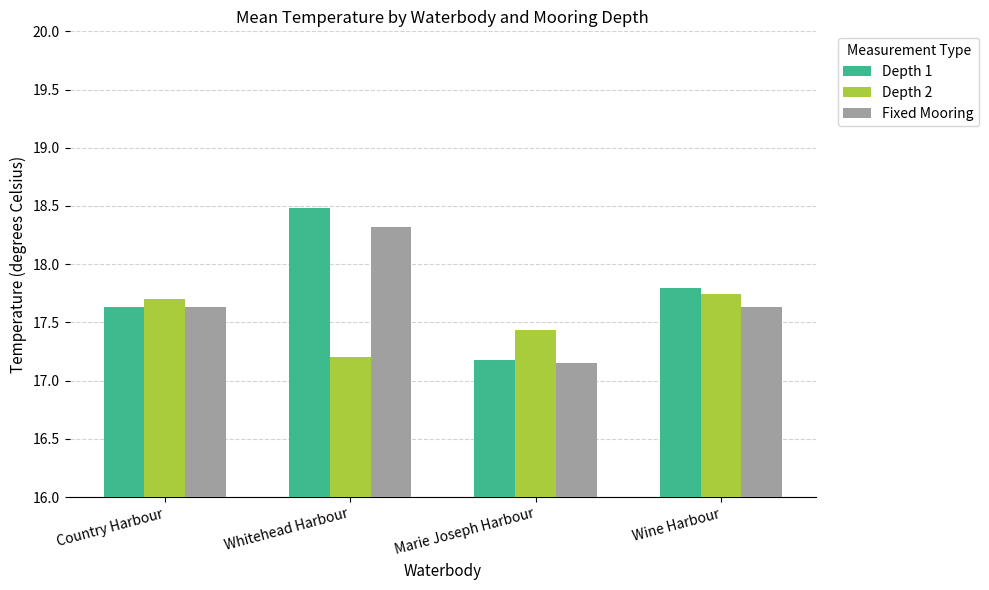

Rank the categories by Depth 1 value from lowest to highest.

Marie Joseph Harbour, Country Harbour, Wine Harbour, Whitehead Harbour